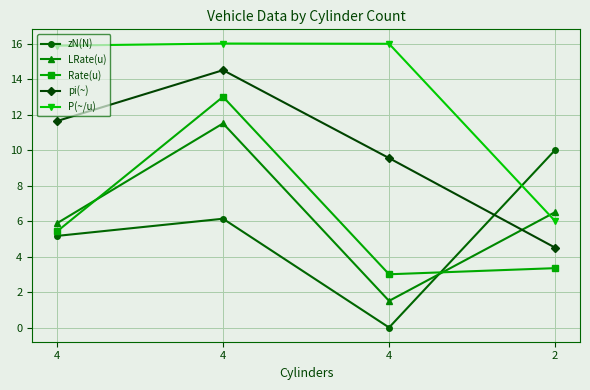

What is the highest value of the P(~/u) series?

16.0